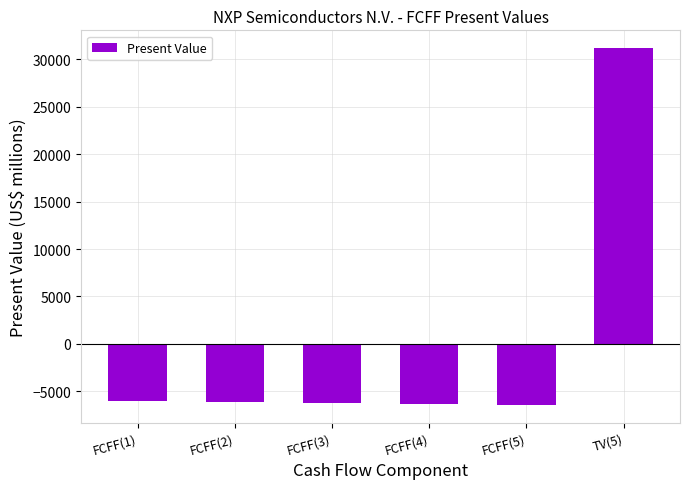

What is the difference between the maximum and minimum values?

37584.0